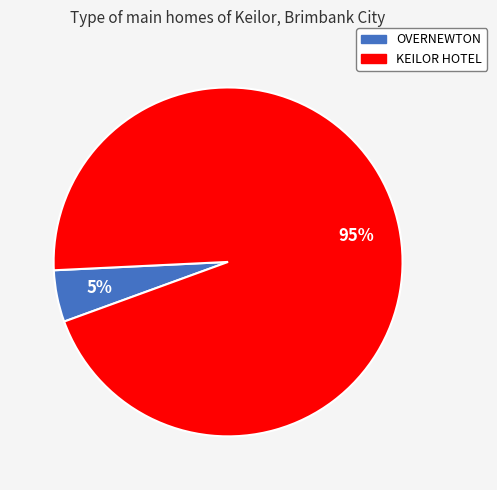

Rank the categories by value from lowest to highest.

OVERNEWTON, KEILOR HOTEL